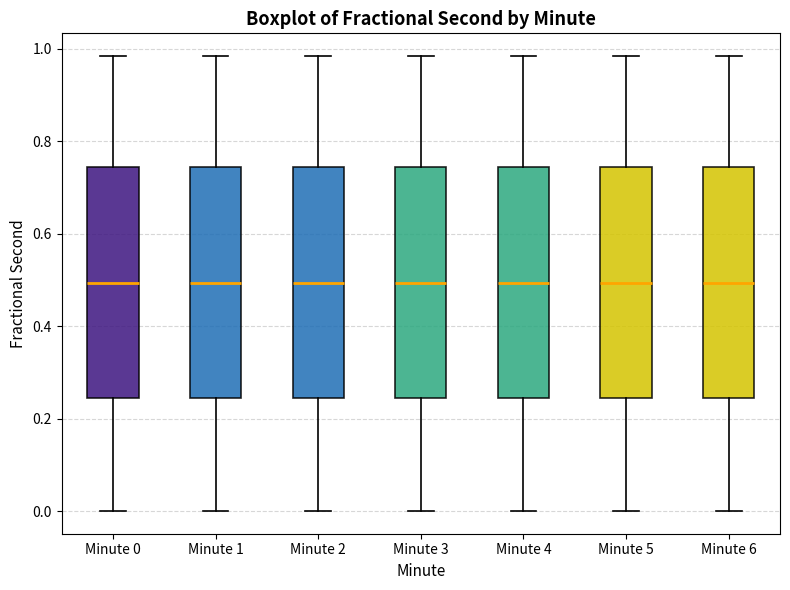

Reading left to right, read every box against the y-axis: the position of its median line, the range the box covers, and the ends of its whiskers. The values are not printed on the chart, so give them approximately, as read against the axis.

Minute 0: median 0.50, box 0.24 to 0.74, whiskers 0.00 to 0.98
Minute 1: median 0.50, box 0.24 to 0.74, whiskers 0.00 to 0.98
Minute 2: median 0.50, box 0.24 to 0.74, whiskers 0.00 to 0.98
Minute 3: median 0.50, box 0.24 to 0.74, whiskers 0.00 to 0.98
Minute 4: median 0.50, box 0.24 to 0.74, whiskers 0.00 to 0.98
Minute 5: median 0.50, box 0.24 to 0.74, whiskers 0.00 to 0.98
Minute 6: median 0.50, box 0.24 to 0.74, whiskers 0.00 to 0.98